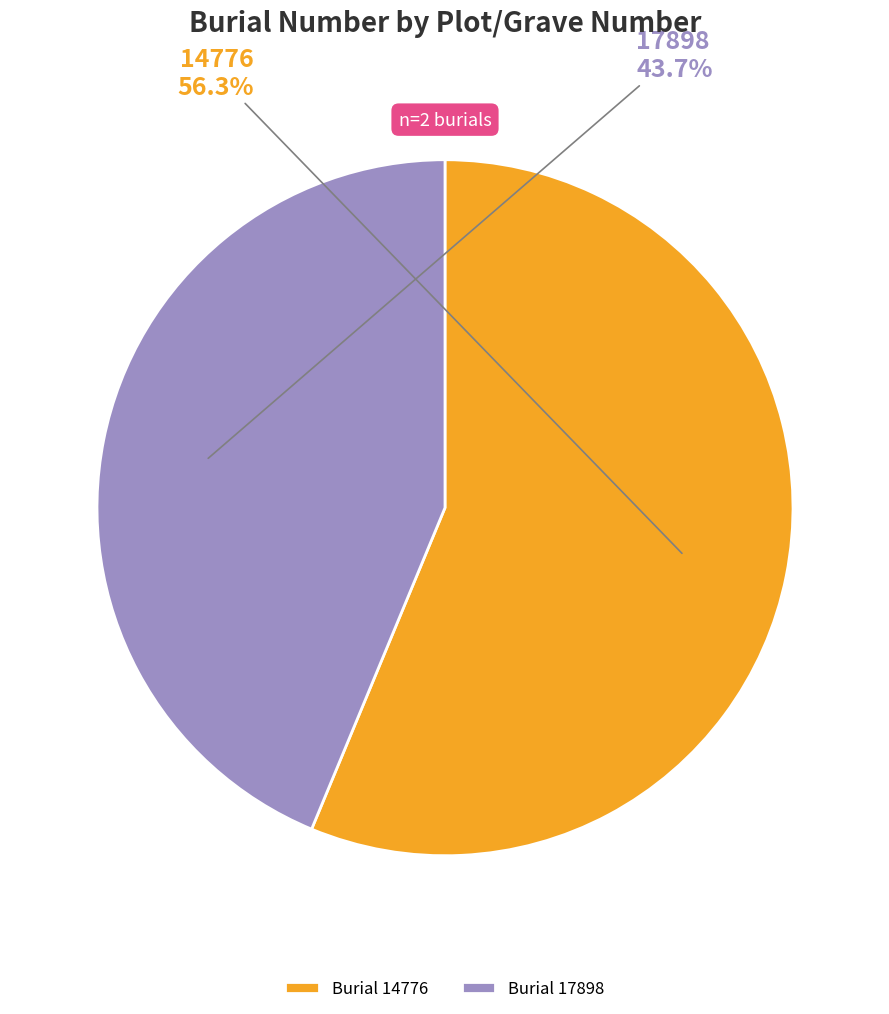

Which category has the smallest portion of the pie?

17898